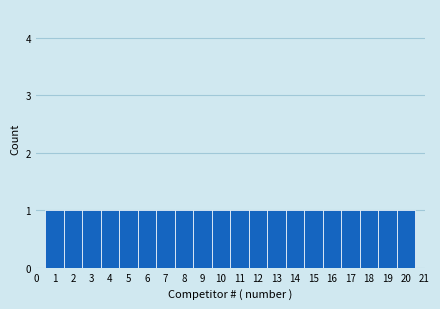

How tall is the bar that spans 3.5 to 4.5 on the x-axis? The values are not printed on the chart, so give them approximately, as read against the axis.

1